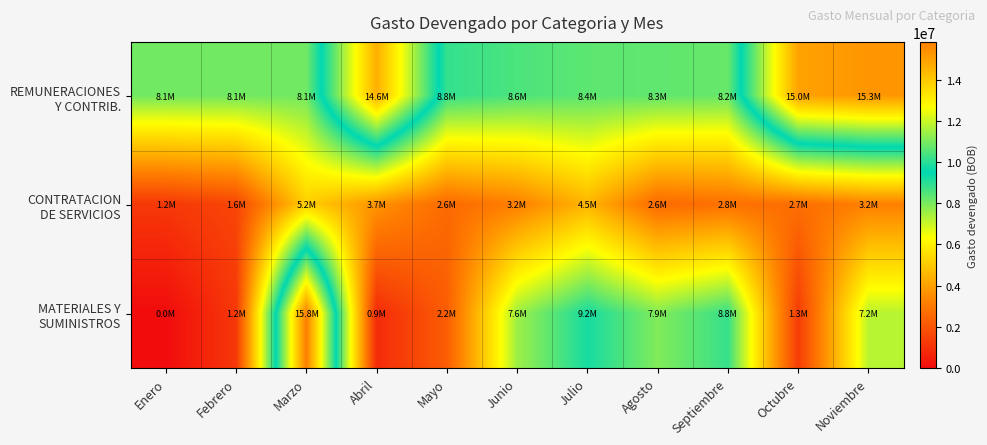

What is the total value across all series at Noviembre?

25667024.7